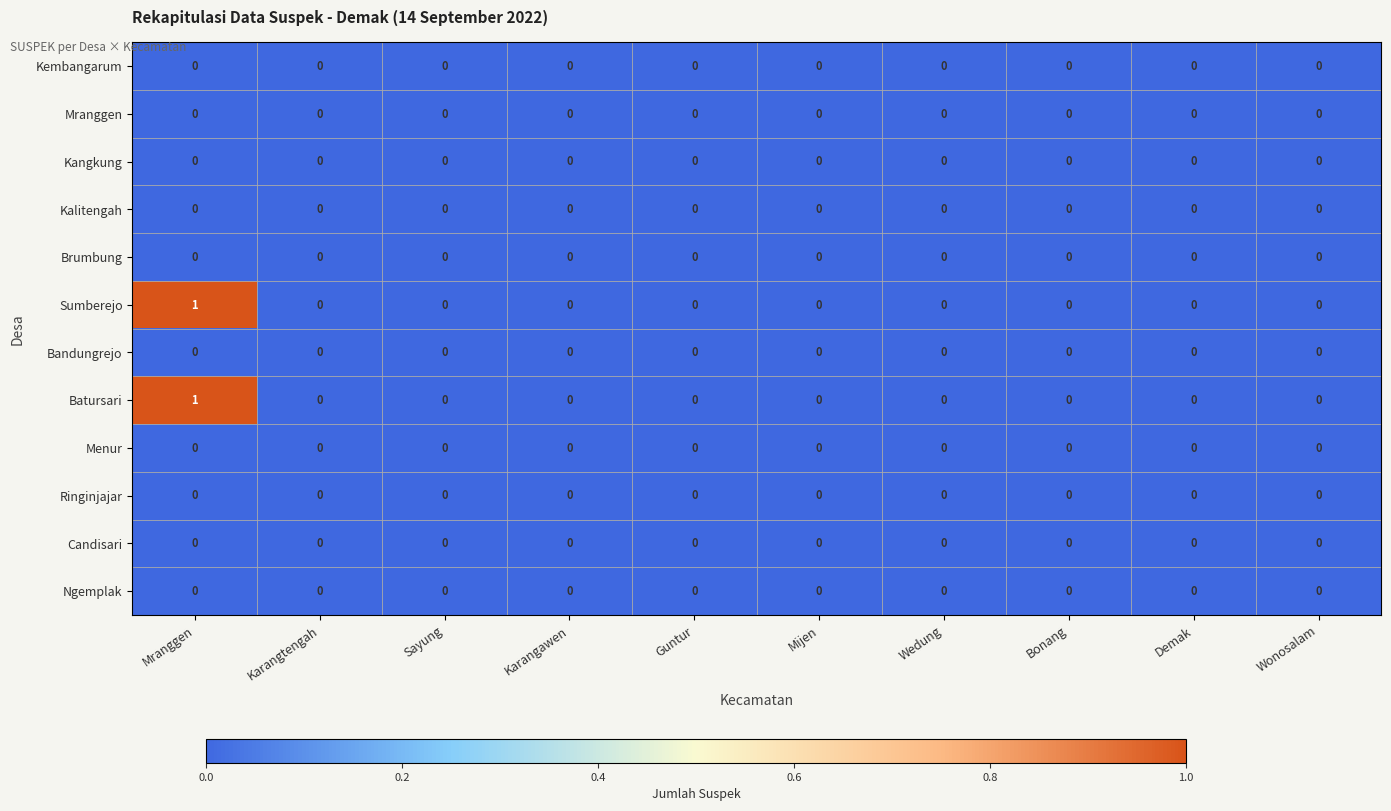

Is it true that Menur equals 0 at Guntur?

True